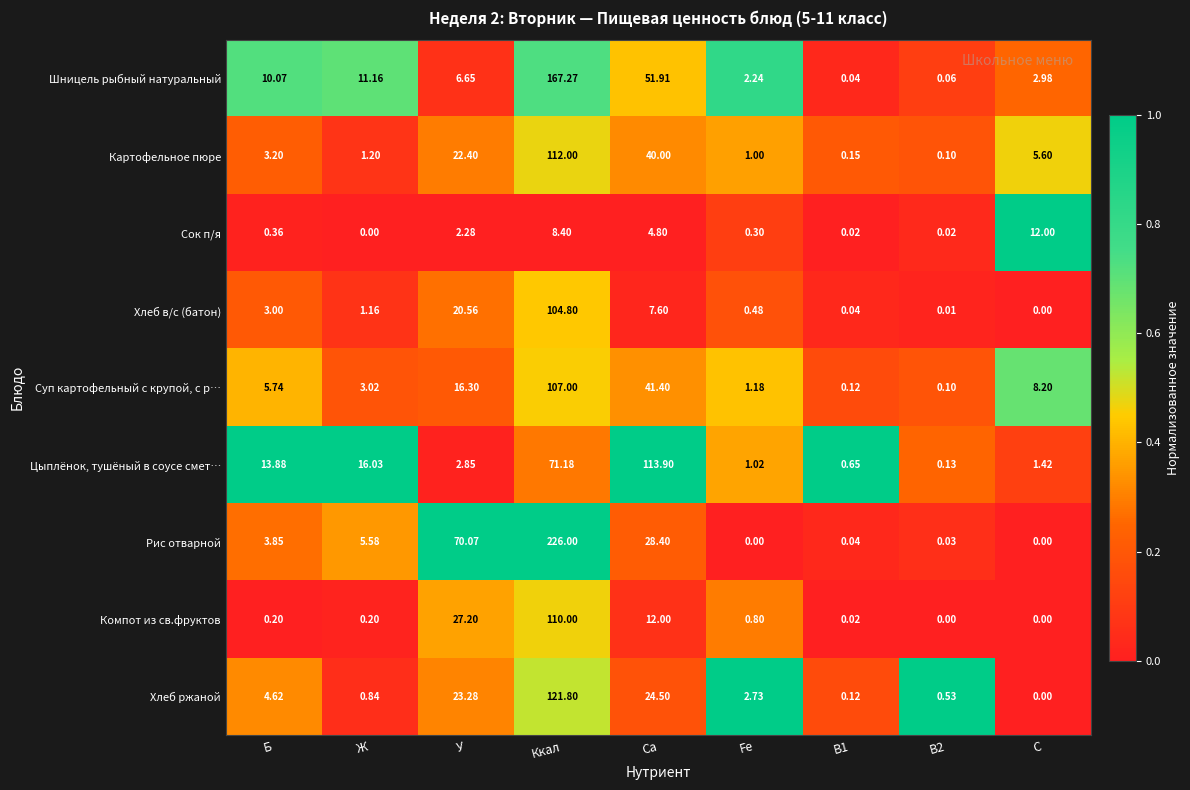

At which label does Хлеб ржаной reach its minimum?

С